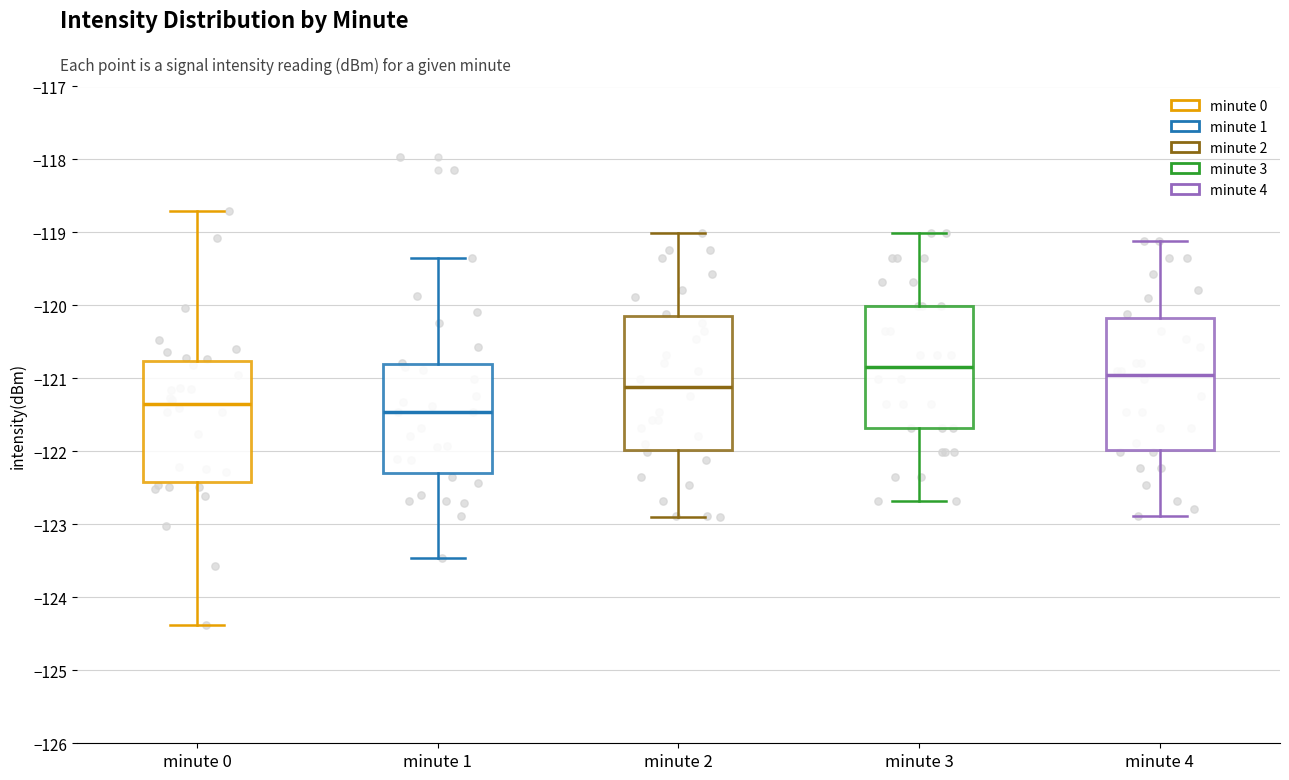

Where does the median line of the box for minute 1 sit on the y-axis? The values are not printed on the chart, so give them approximately, as read against the axis.

-121.5